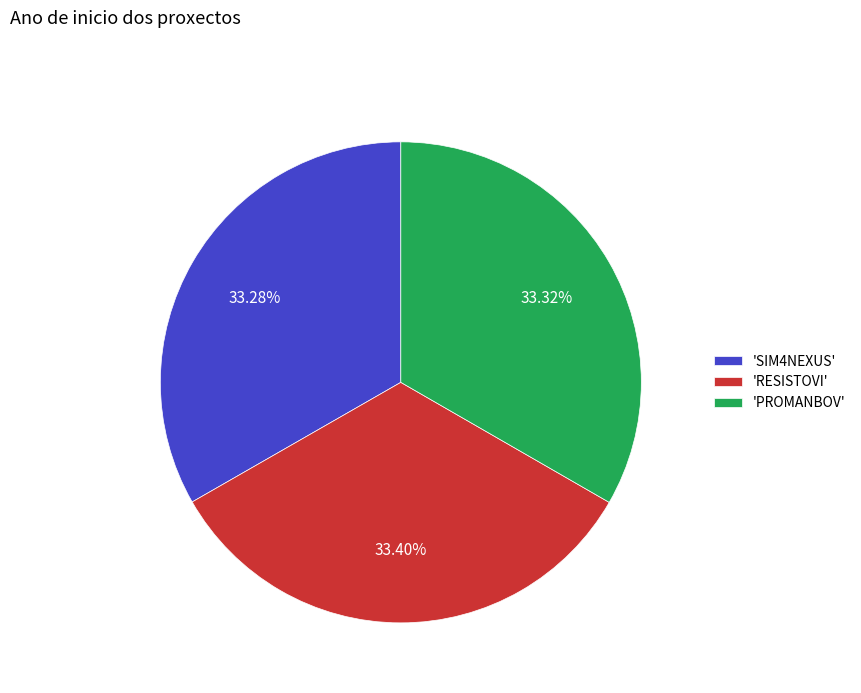

To the nearest percent, what is the average slice percentage?

33%